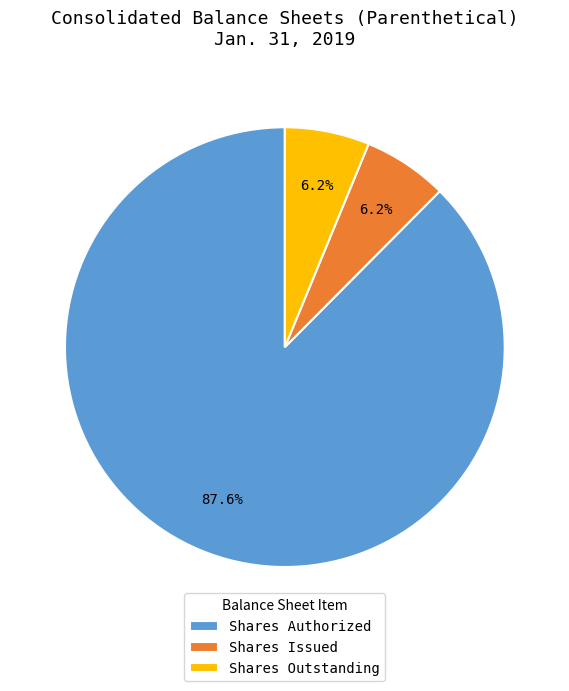

How many slices are in this pie chart?

3